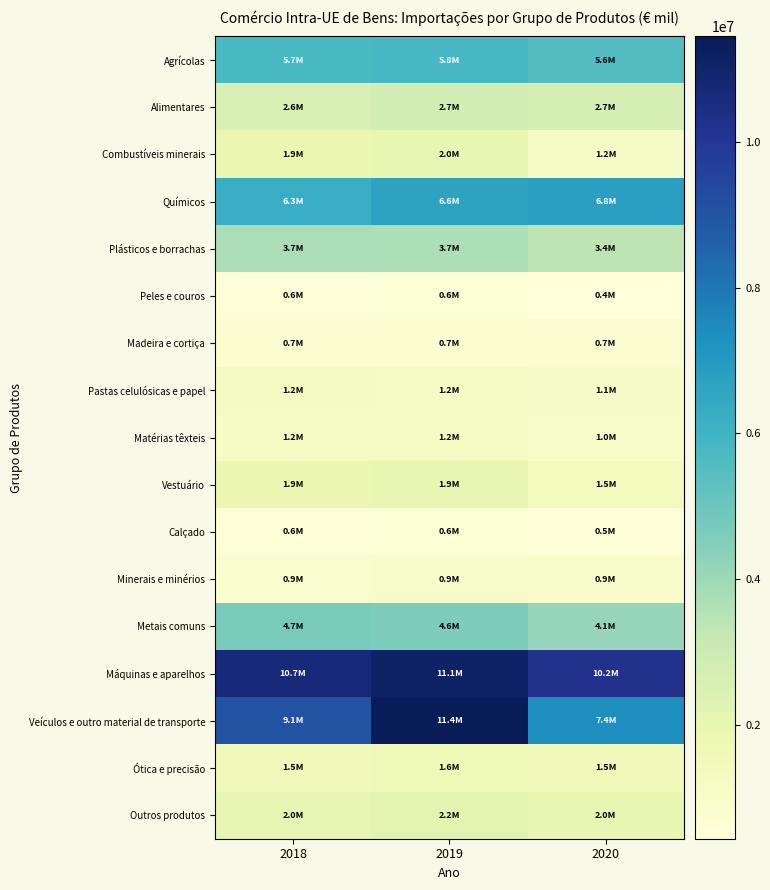

Reading left to right, transcribe all the data shown in this chart.

Agrícolas: 2018=5733040.8	2019=5780407.1	2020=5555652.8
Alimentares: 2018=2590526.7	2019=2729054.1	2020=2691255.5
Combustíveis minerais: 2018=1882130.3	2019=1966548.1	2020=1157507.7
Químicos: 2018=6258939.1	2019=6646143.2	2020=6764936.7
Plásticos e borrachas: 2018=3731603.6	2019=3673780.1	2020=3382056.5
Peles e couros: 2018=607140.3	2019=614235.8	2020=436776.2
Madeira e cortiça: 2018=744500.1	2019=730070.0	2020=708219.5
Pastas celulósicas e papel: 2018=1236143.1	2019=1210944.7	2020=1070257.6
Matérias têxteis: 2018=1197560.1	2019=1183843.0	2020=980507.4
Vestuário: 2018=1881403.4	2019=1942697.6	2020=1461154.6
Calçado: 2018=588374.8	2019=615739.4	2020=497551.6
Minerais e minérios: 2018=889646.4	2019=924155.1	2020=921773.5
Metais comuns: 2018=4726344.4	2019=4595695.4	2020=4111395.1
Máquinas e aparelhos: 2018=10711021.4	2019=11139303.1	2020=10236973.5
Veículos e outro material de transporte: 2018=9070074.1	2019=11449343.3	2020=7385605.9
Ótica e precisão: 2018=1505778.5	2019=1610573.9	2020=1516481.2
Outros produtos: 2018=2034177.9	2019=2177952.0	2020=2009802.7